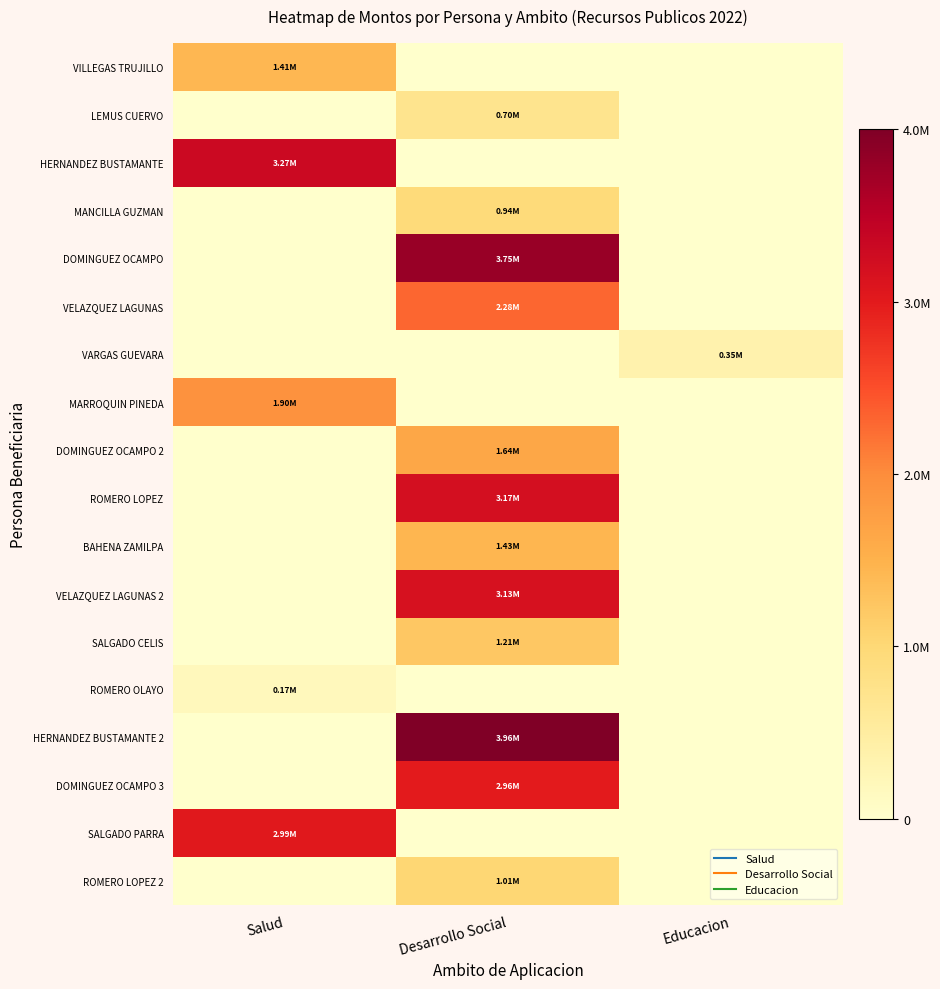

Reading left to right, list all the values displayed in this chart.

VILLEGAS TRUJILLO: Salud=1410879.6	Desarrollo Social=0.0	Educacion=0.0
LEMUS CUERVO: Salud=0.0	Desarrollo Social=702541.5	Educacion=0.0
HERNANDEZ BUSTAMANTE: Salud=3274131.5	Desarrollo Social=0.0	Educacion=0.0
MANCILLA GUZMAN: Salud=0.0	Desarrollo Social=942395.2	Educacion=0.0
DOMINGUEZ OCAMPO: Salud=0.0	Desarrollo Social=3746473.2	Educacion=0.0
VELAZQUEZ LAGUNAS: Salud=0.0	Desarrollo Social=2282272.3	Educacion=0.0
VARGAS GUEVARA: Salud=0.0	Desarrollo Social=0.0	Educacion=352883.7
MARROQUIN PINEDA: Salud=1904150.2	Desarrollo Social=0.0	Educacion=0.0
DOMINGUEZ OCAMPO 2: Salud=0.0	Desarrollo Social=1635000.1	Educacion=0.0
ROMERO LOPEZ: Salud=0.0	Desarrollo Social=3169824.3	Educacion=0.0
BAHENA ZAMILPA: Salud=0.0	Desarrollo Social=1432352.7	Educacion=0.0
VELAZQUEZ LAGUNAS 2: Salud=0.0	Desarrollo Social=3131059.7	Educacion=0.0
SALGADO CELIS: Salud=0.0	Desarrollo Social=1212255.7	Educacion=0.0
ROMERO OLAYO: Salud=171809.9	Desarrollo Social=0.0	Educacion=0.0
HERNANDEZ BUSTAMANTE 2: Salud=0.0	Desarrollo Social=3959516.1	Educacion=0.0
DOMINGUEZ OCAMPO 3: Salud=0.0	Desarrollo Social=2957410.6	Educacion=0.0
SALGADO PARRA: Salud=2985578.9	Desarrollo Social=0.0	Educacion=0.0
ROMERO LOPEZ 2: Salud=0.0	Desarrollo Social=1014716.0	Educacion=0.0